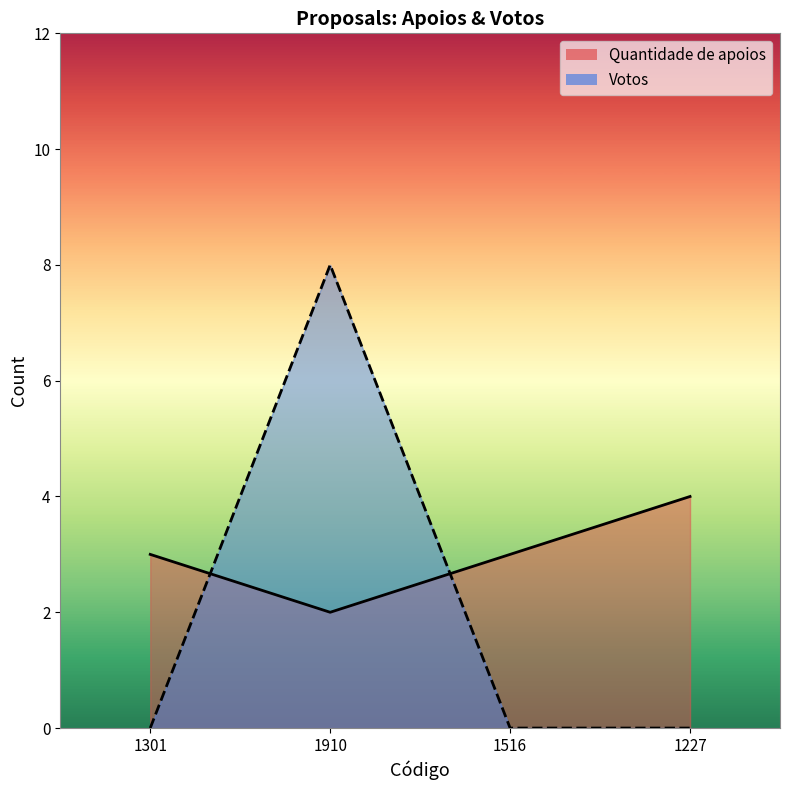

What is the difference between the maximum and minimum values in the Quantidade de apoios series?

2